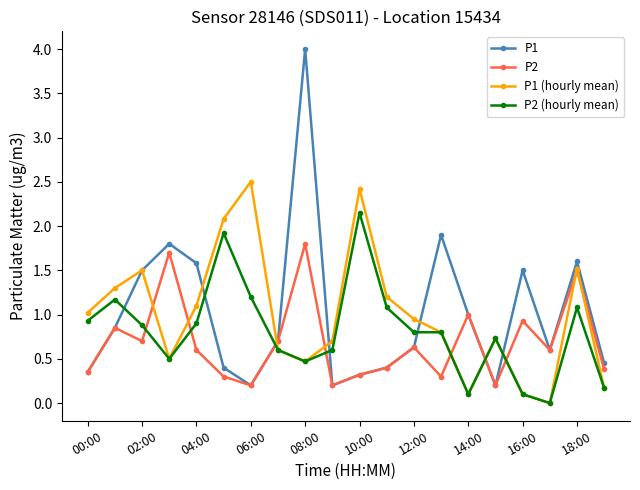

Does the chart display data point markers on the line(s)?

Yes